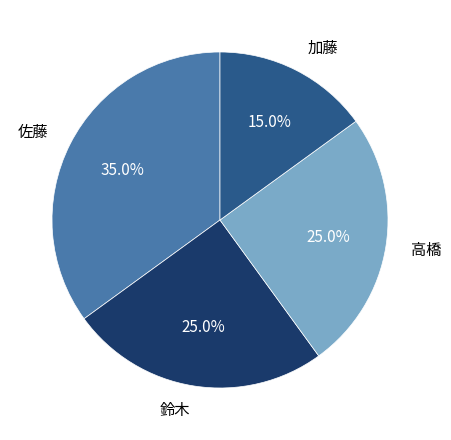

Is there a majority slice in this chart?

No